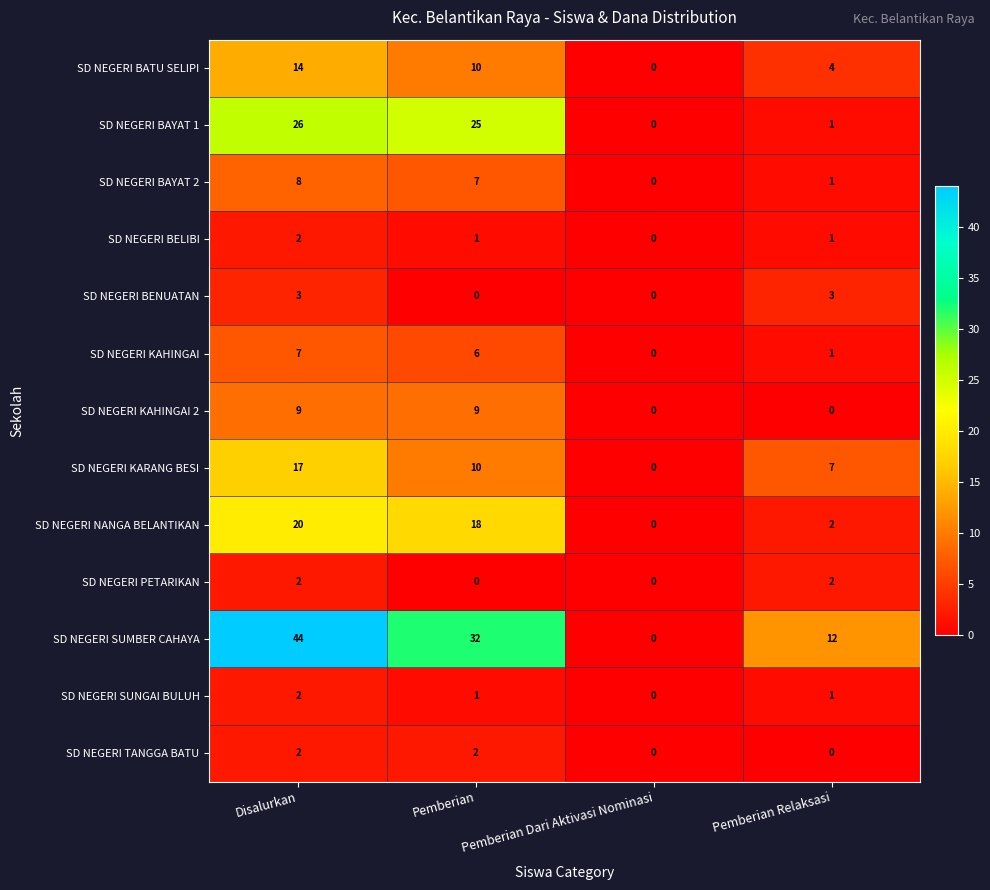

What is the maximum value for SD NEGERI KARANG BESI?

17